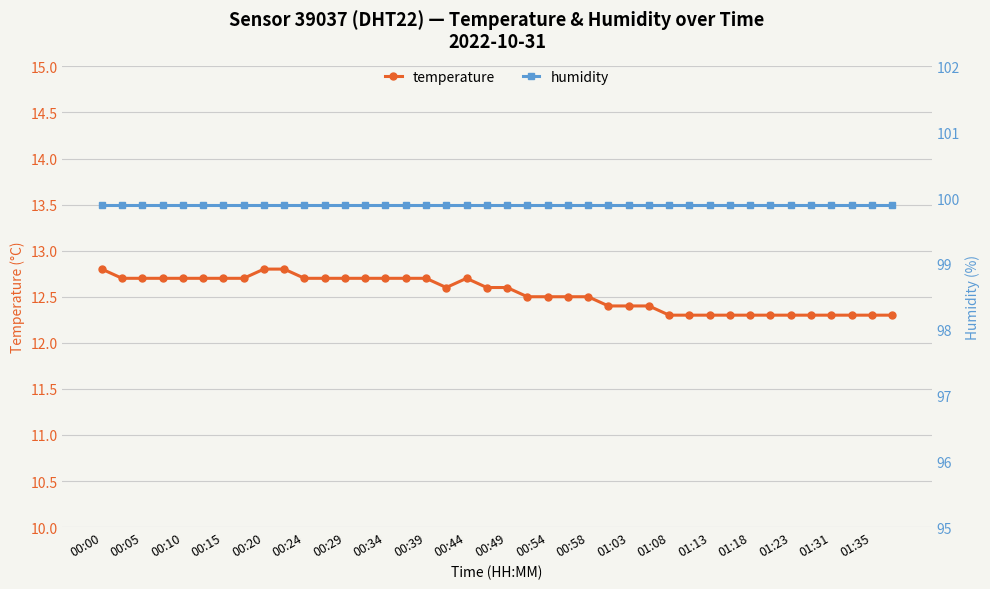

What is the sum of all temperature values?

501.5